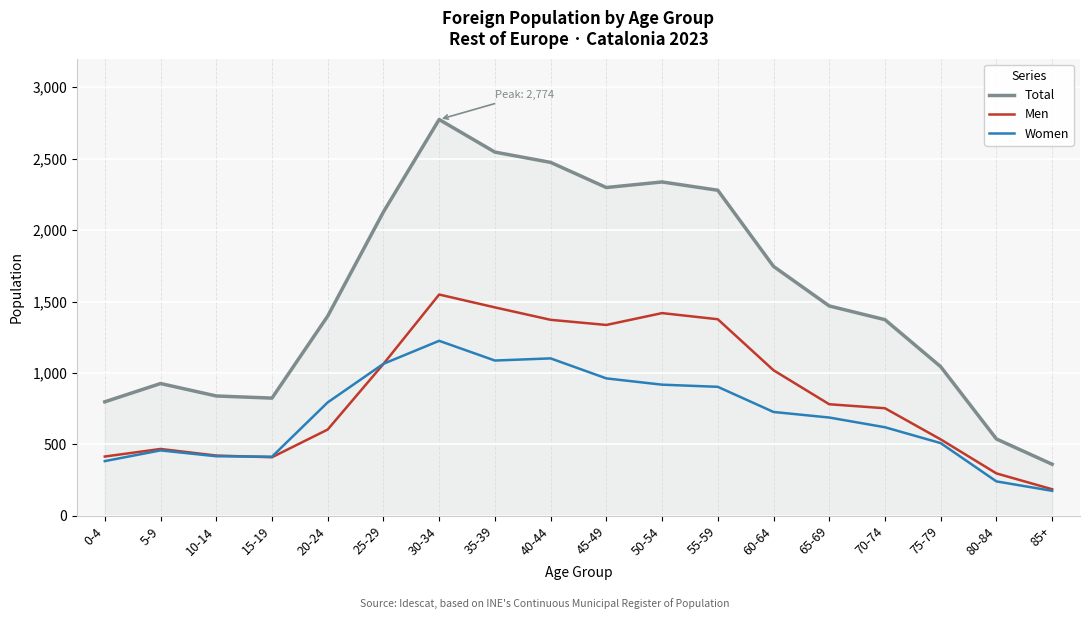

What is the difference between the Women values at 20-24 and 75-79?

285